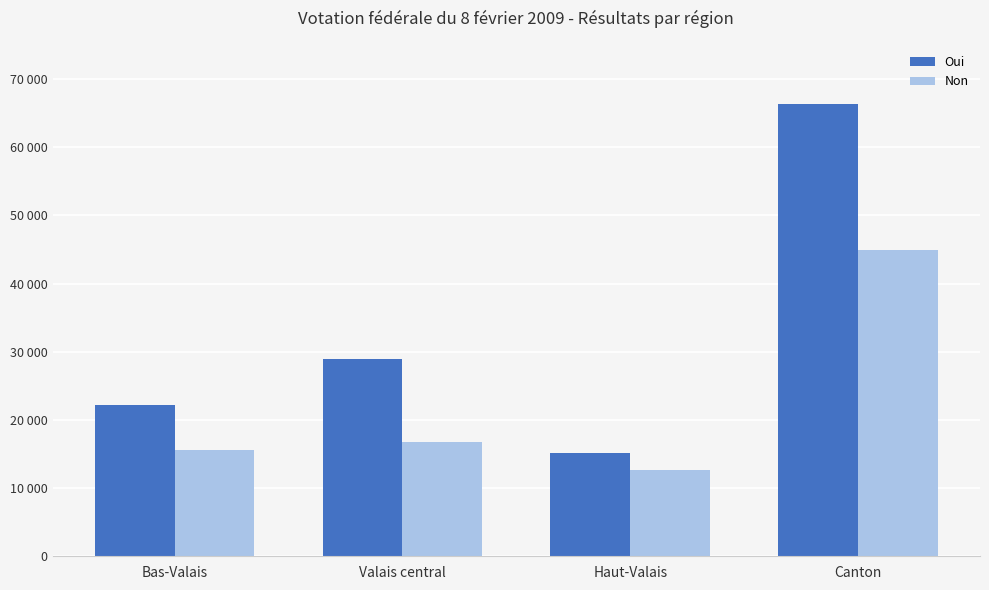

Which category has the highest value in the Non series?

Canton